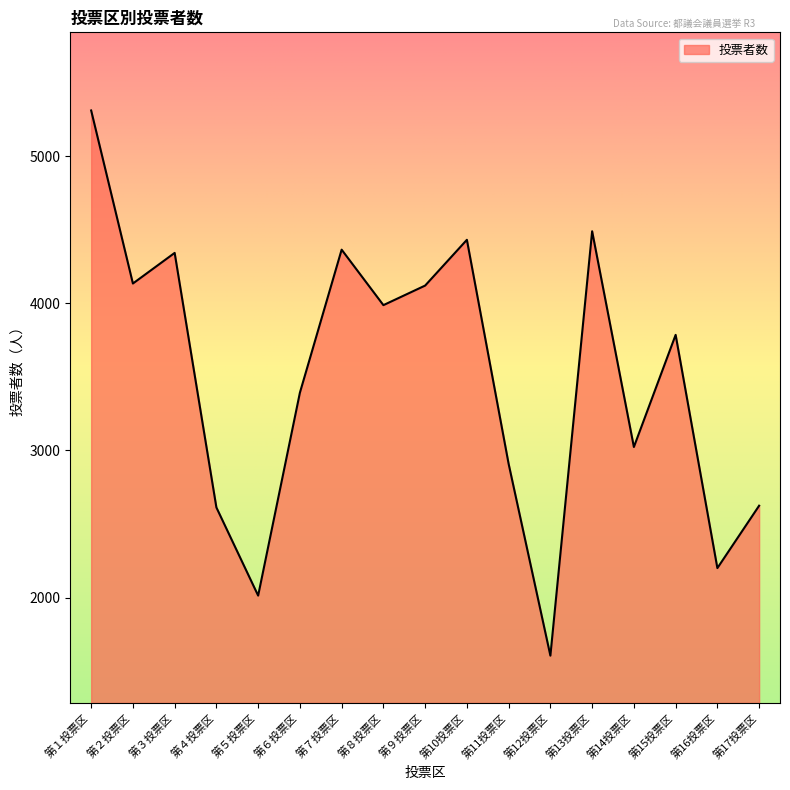

What position from the left is 第11投票区?

11